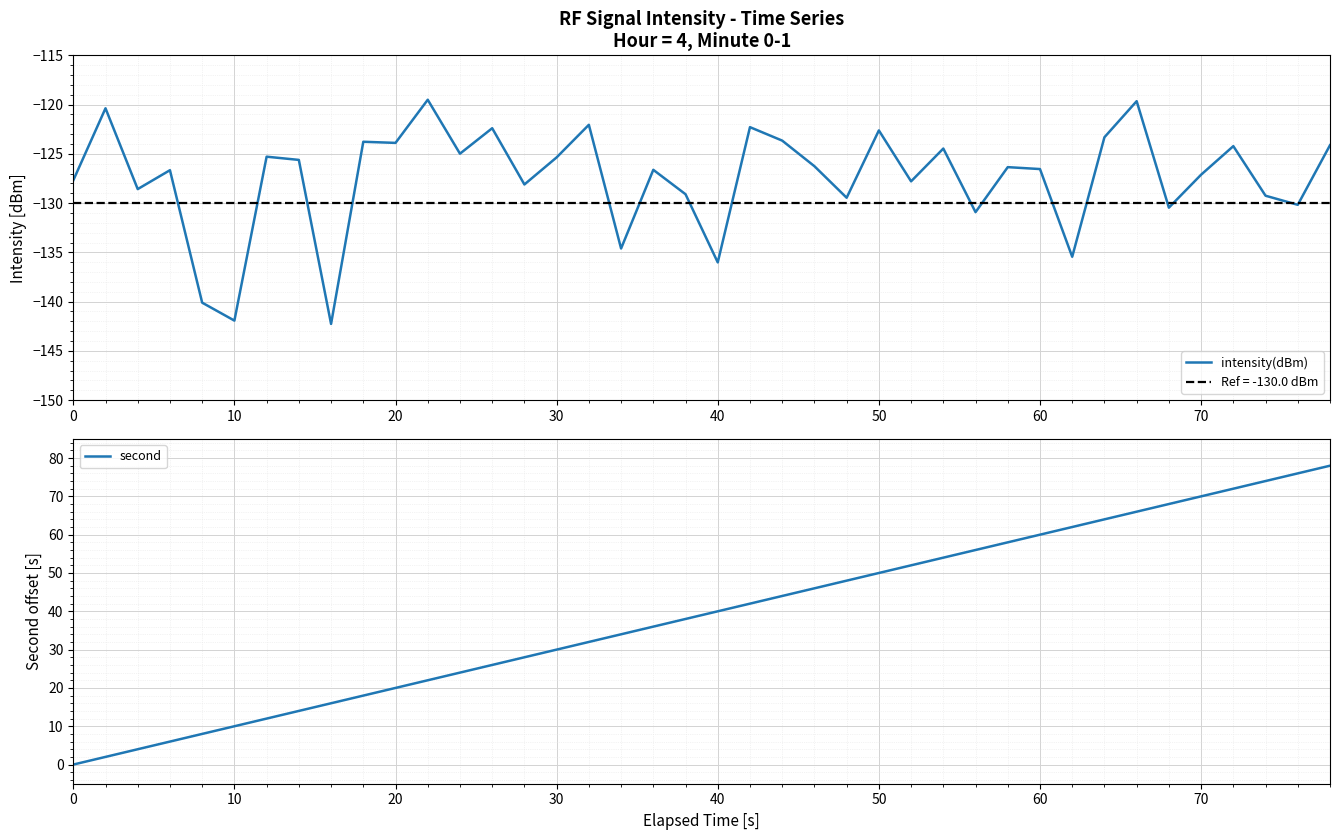

How many positive values does the second series have?

39